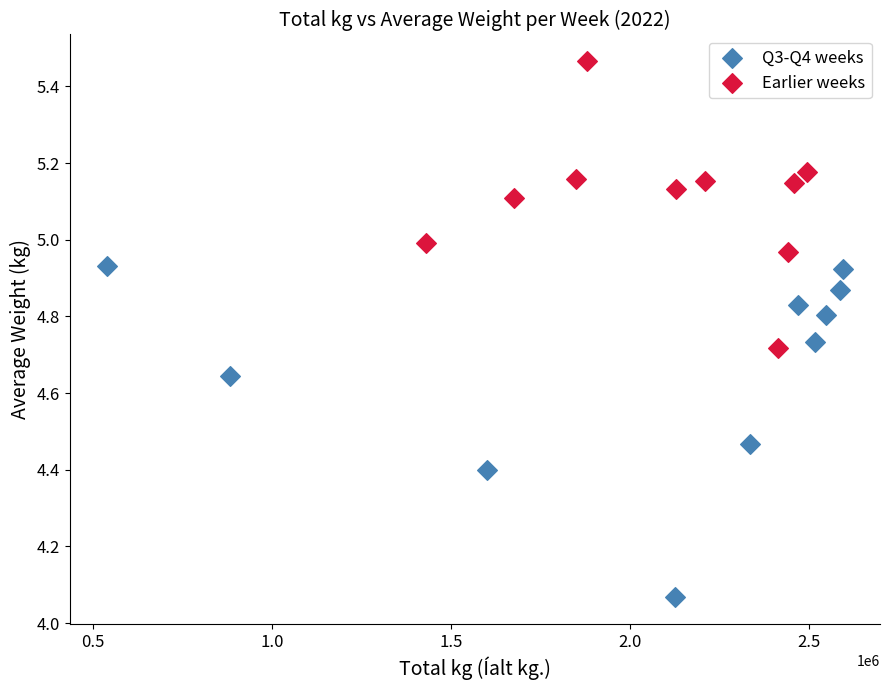

Which series contains the highest Y value?

Earlier weeks